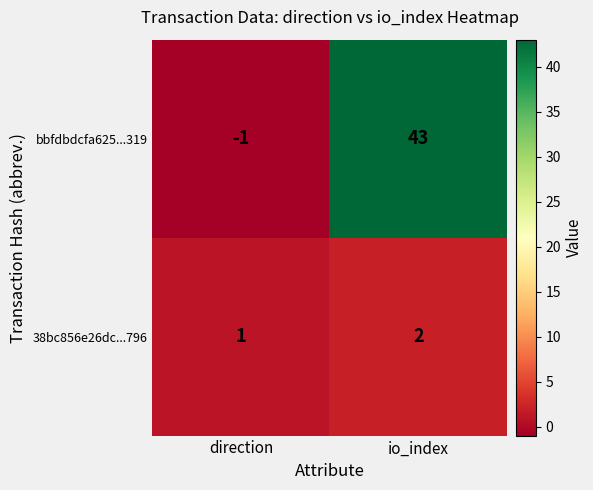

The bbfdbdcfa625...319 series shows 59 at io_index. True or false?

False